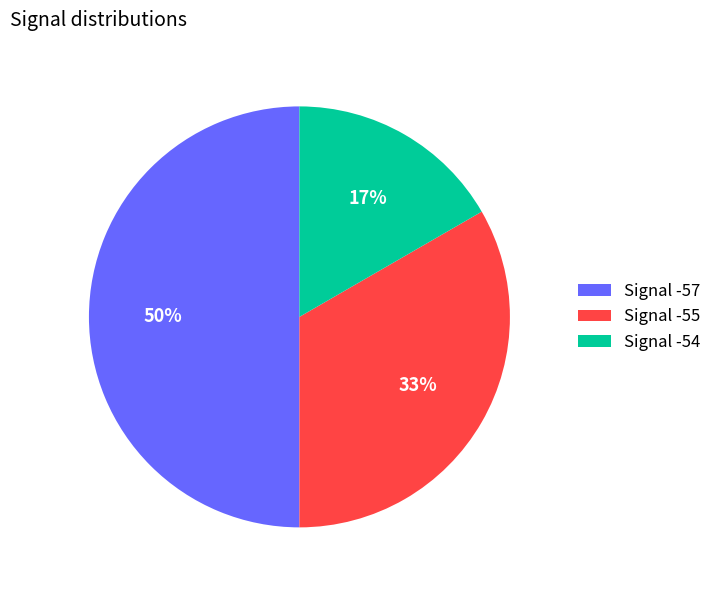

Which slice is the smallest?

Signal -54